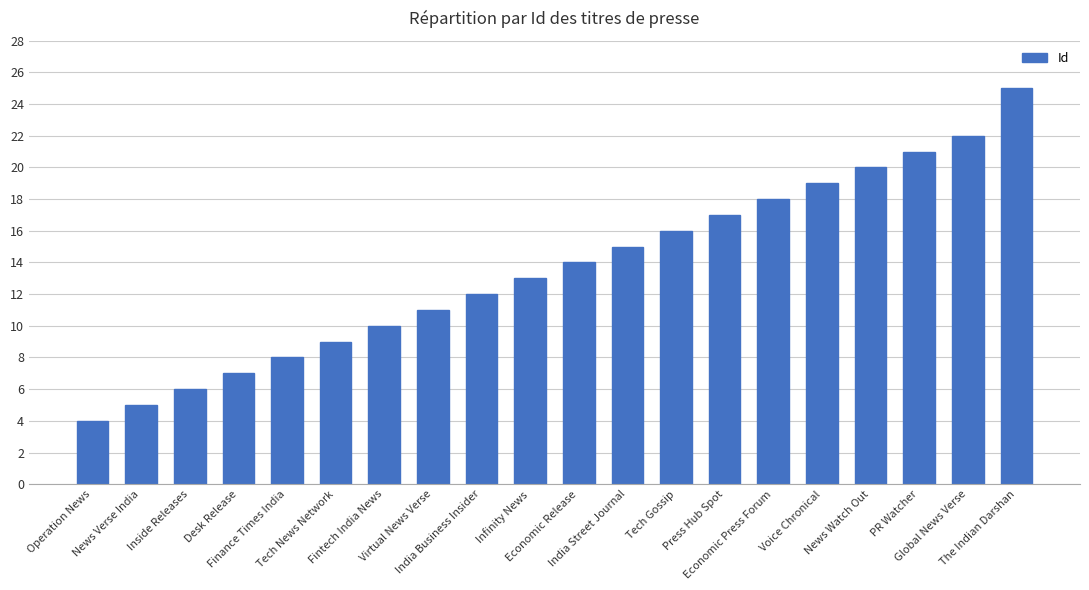

Reading left to right, what are all the values shown in this chart?

Operation News=4	News Verse India=5	Inside Releases=6	Desk Release=7	Finance Times India=8	Tech News Network=9	Fintech India News=10	Virtual News Verse=11	India Business Insider=12	Infinity News=13	Economic Release=14	India Street Journal=15	Tech Gossip=16	Press Hub Spot=17	Economic Press Forum=18	Voice Chronical=19	News Watch Out=20	PR Watcher=21	Global News Verse=22	The Indian Darshan=25